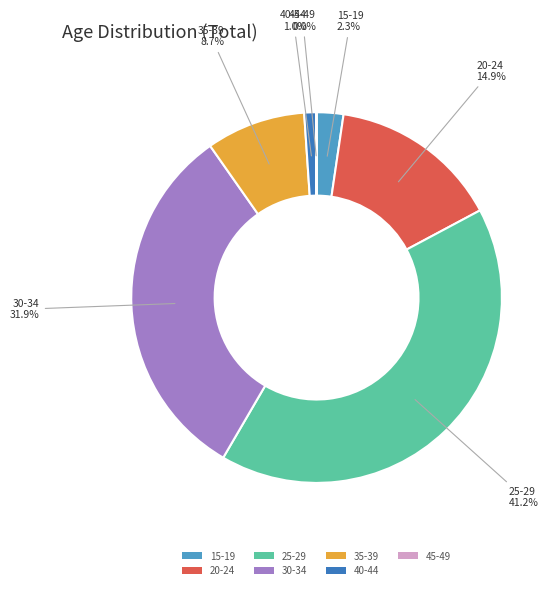

Does any single category account for the majority?

No